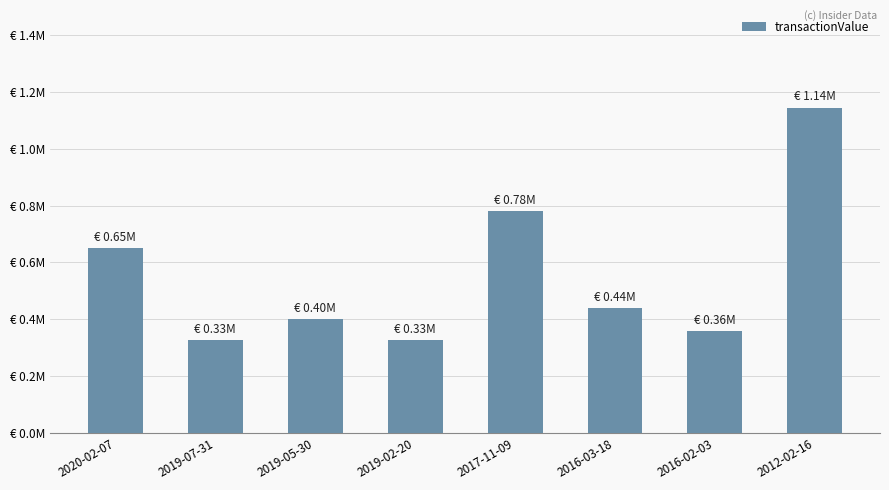

The chart shows a value of 0.4 at 2016-03-18. True or false?

True